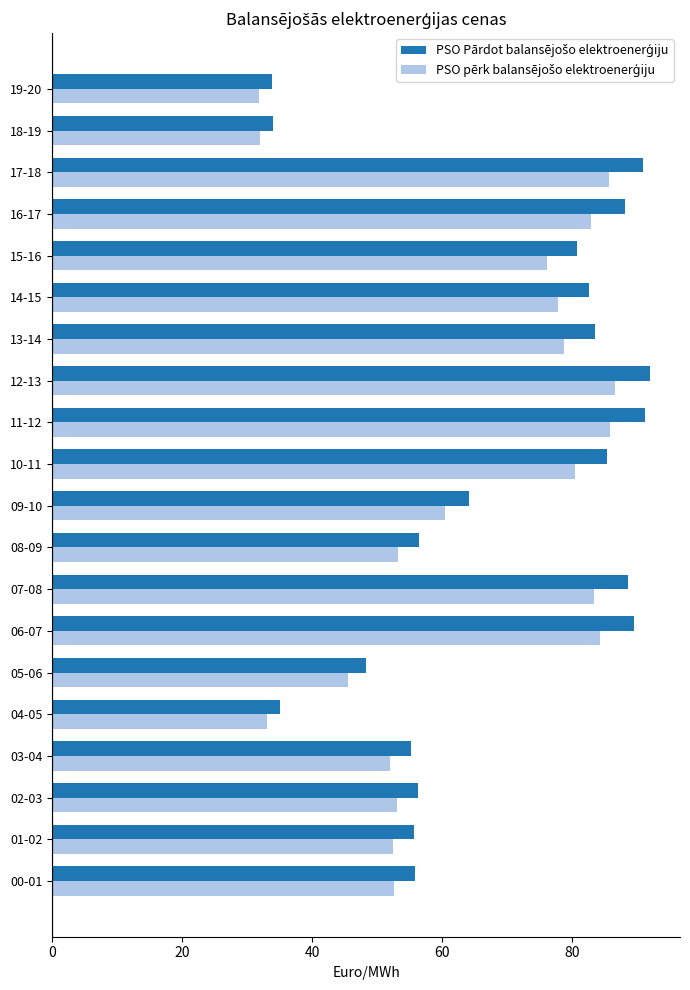

What is the difference between the highest and lowest values at 11-12?

5.3